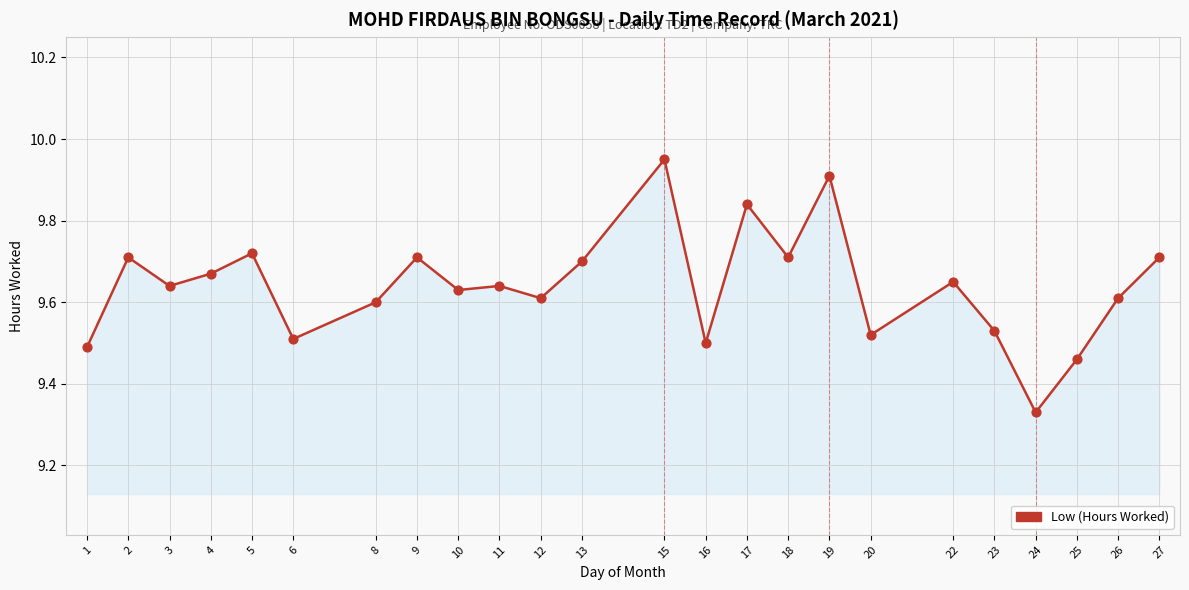

What is the change in value from 11 to 16?

-0.1